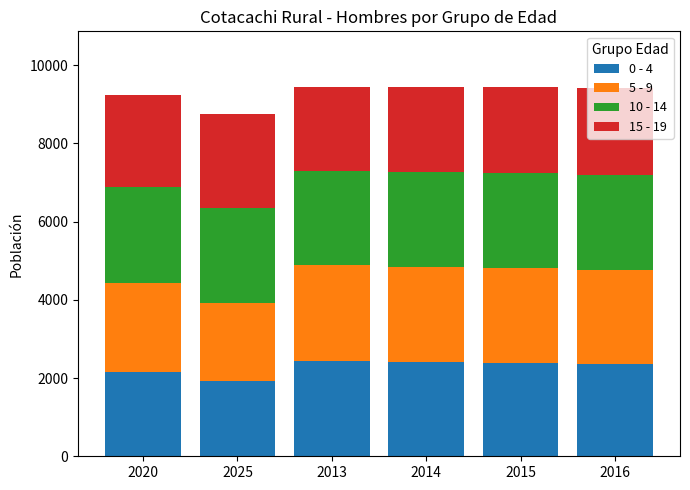

Is it true that 0 - 4 equals 1118 at 2025?

False